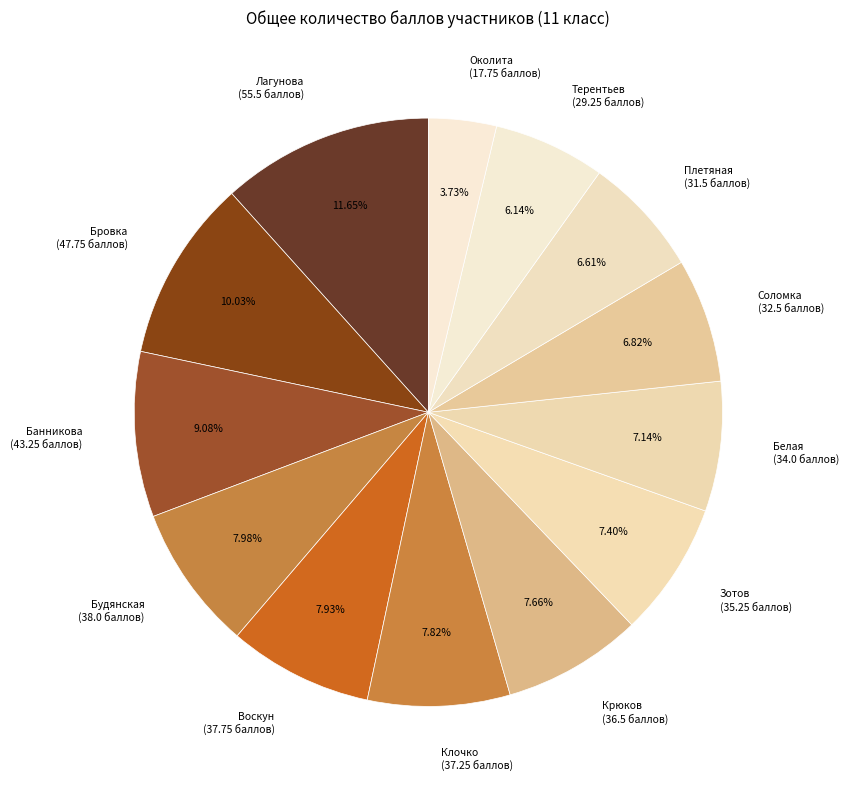

How many slices are in this pie chart?

13